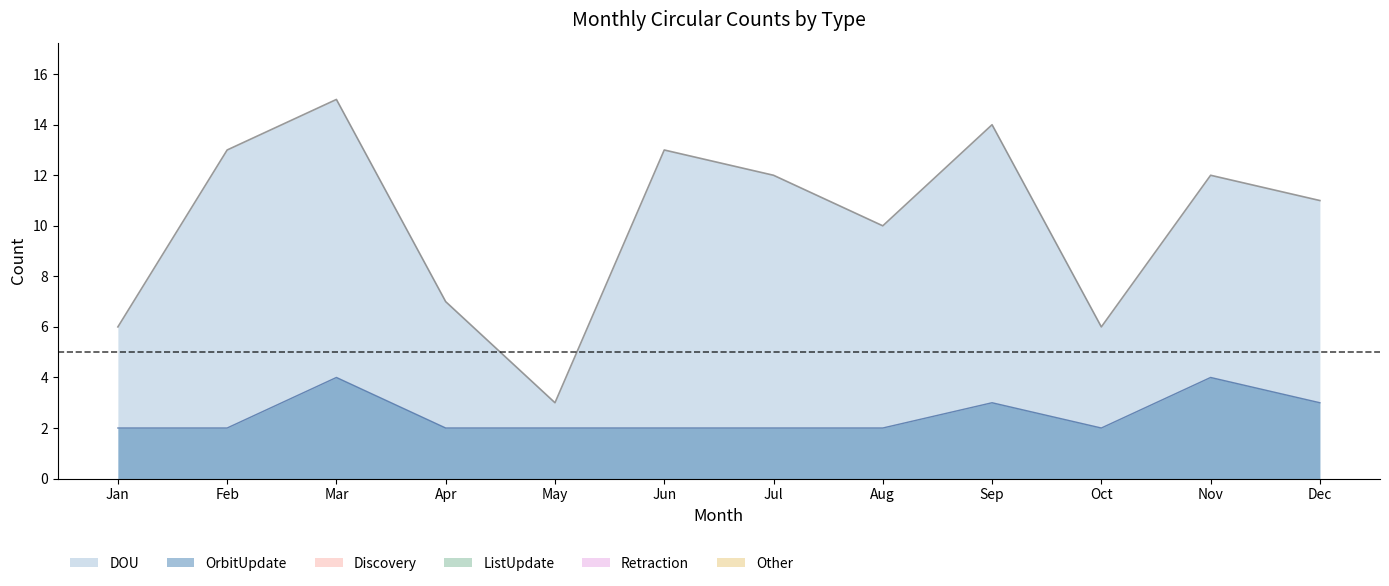

List the series in order of their peak value, lowest first.

Discovery, ListUpdate, Retraction, Other, OrbitUpdate, DOU